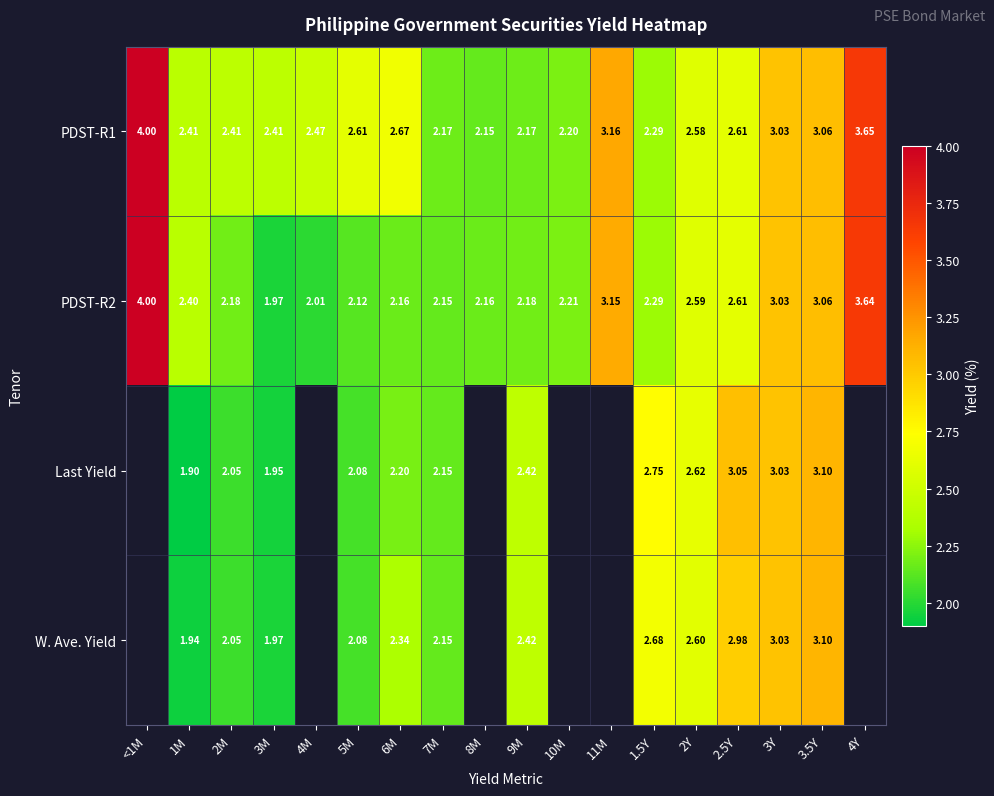

Is the value of Last Yield at 3.5Y greater than the value of W. Ave. Yield at 8M?

No